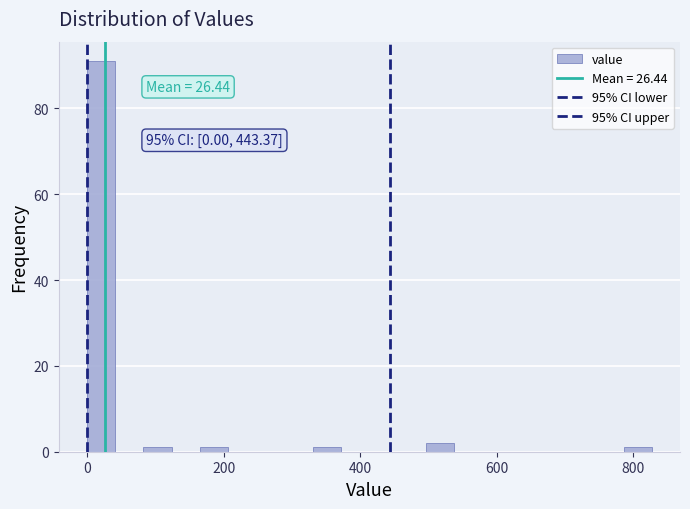

Read against the x-axis, roughly where is the centre of the tallest bar?

20